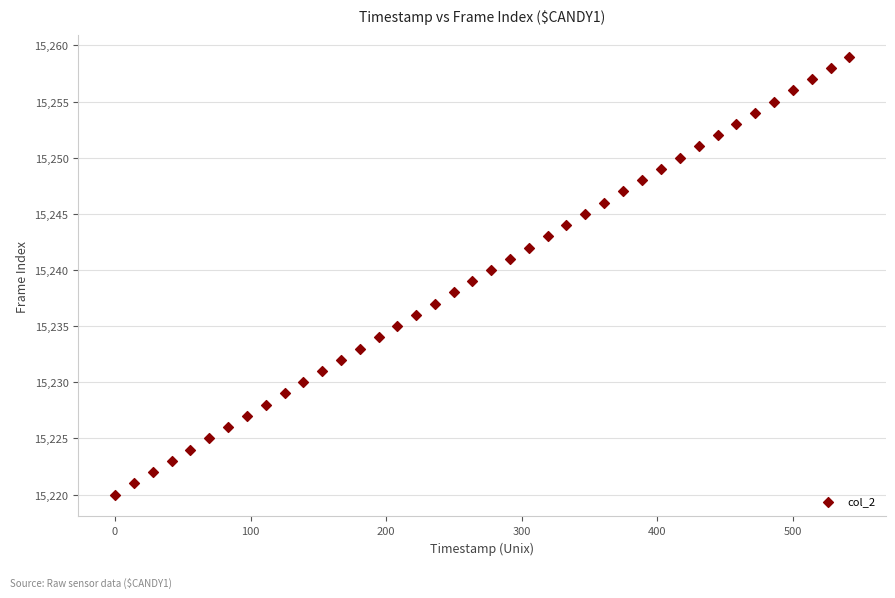

What is the range of Y values (max minus min)?

39